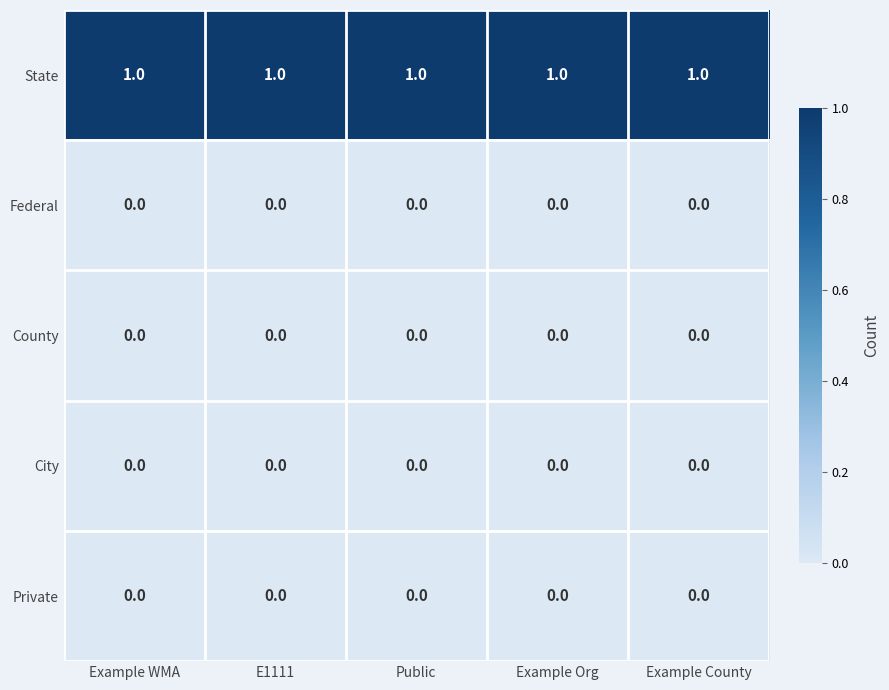

What is the total value across all series at Example County?

1